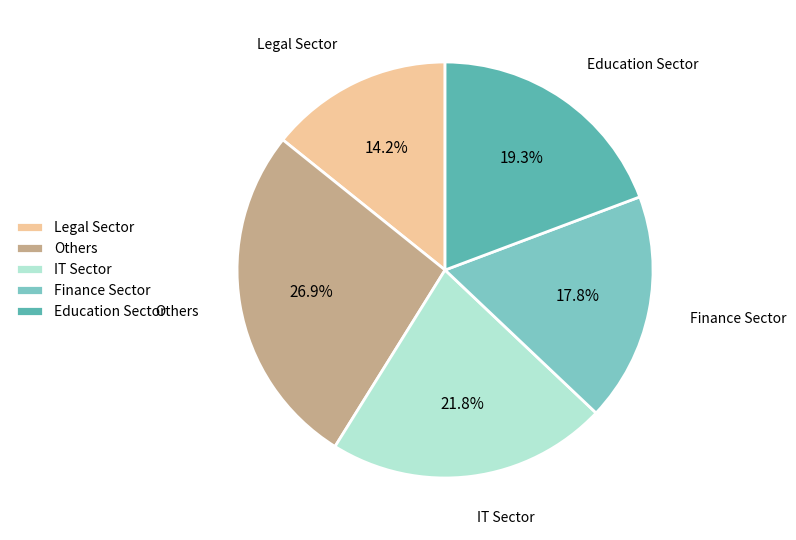

What is the smallest slice in the pie chart?

Legal Sector